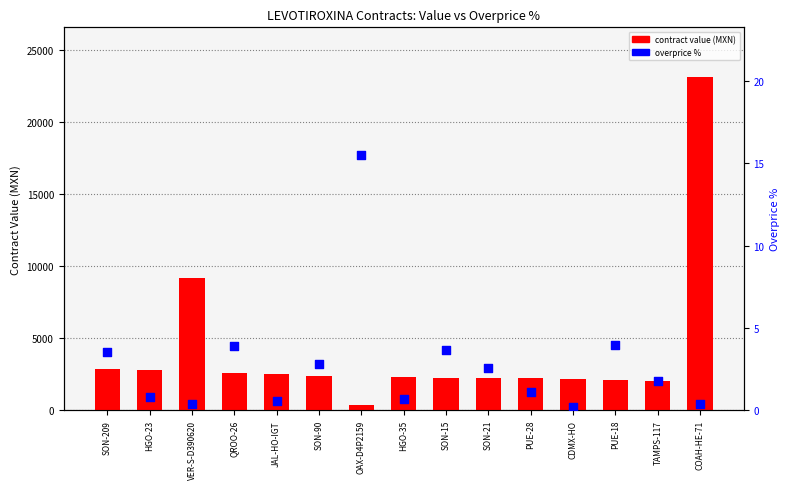

What is the total value across all series at TAMPS-117?

2031.8